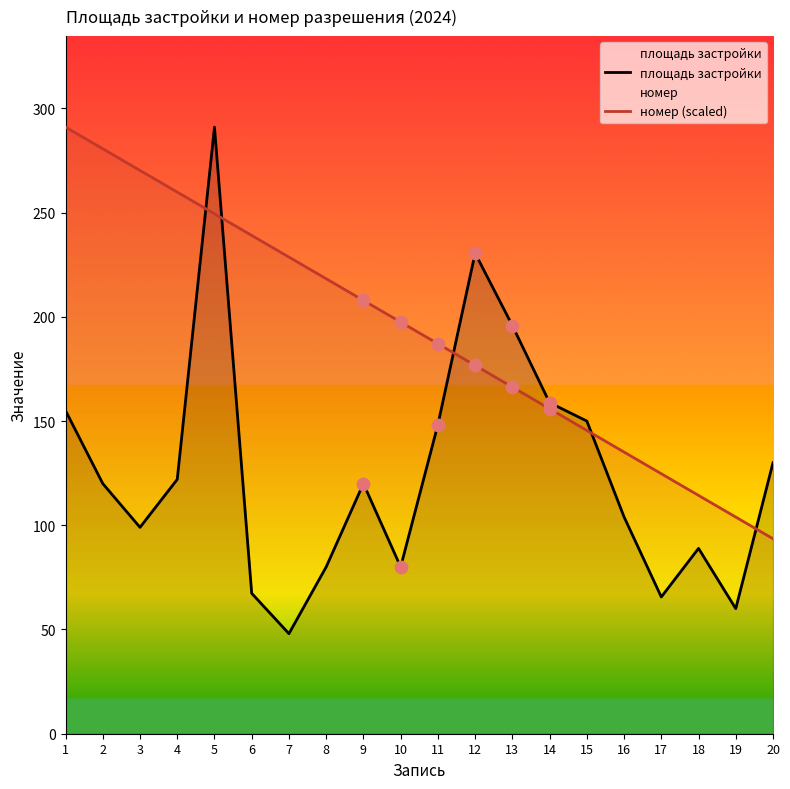

At which category is the sum across all series the highest?

5